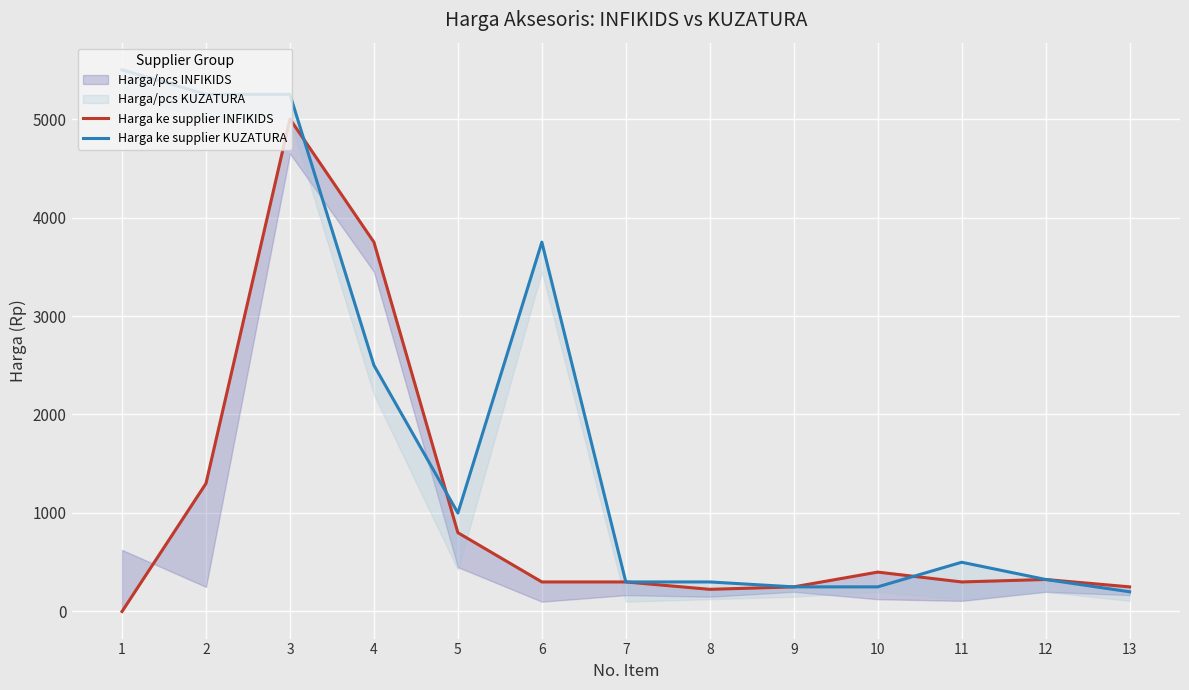

Between 13 and 5, which is larger?

5